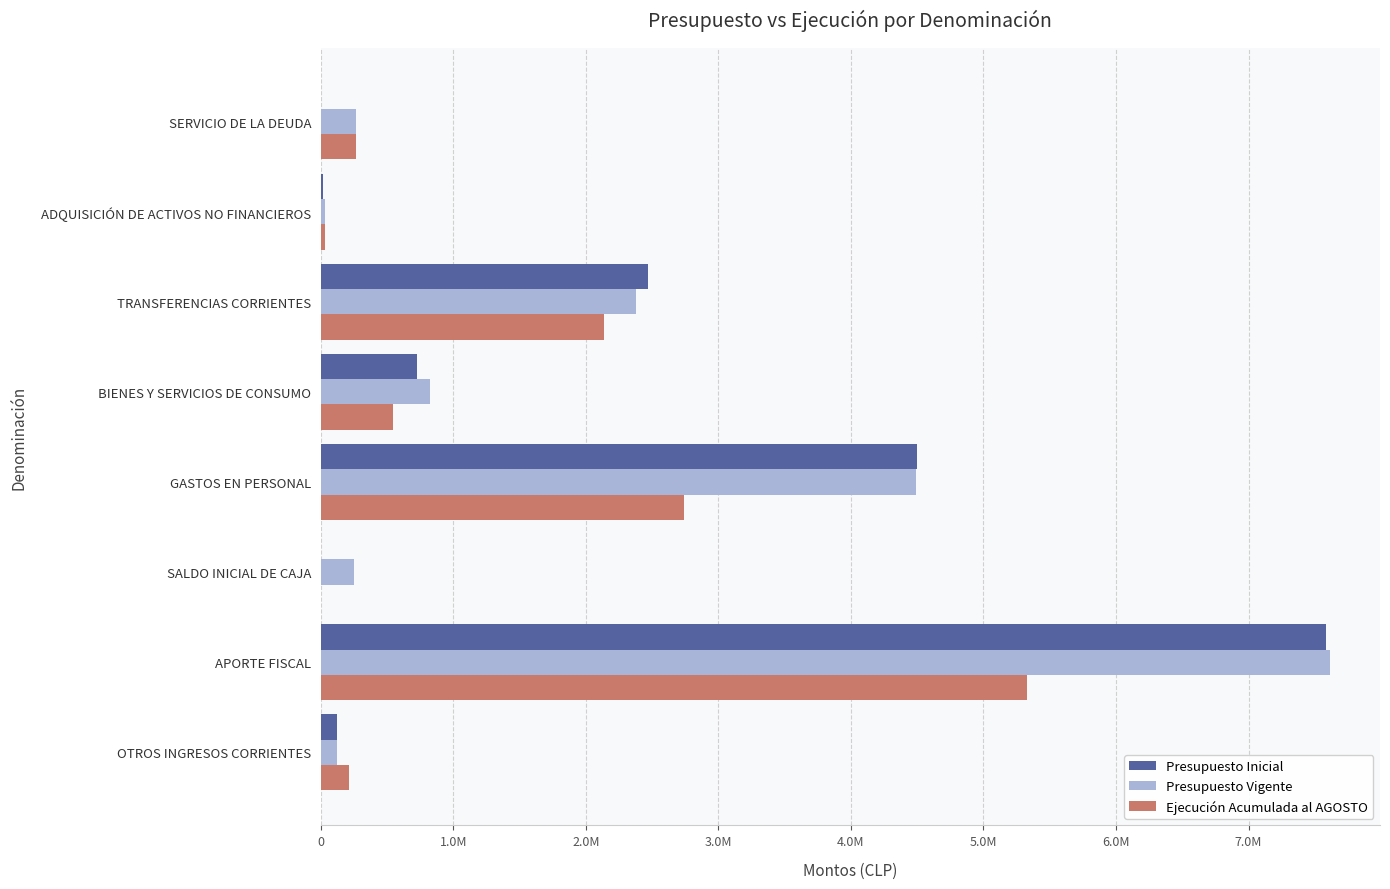

Which series has the largest total across all categories?

Presupuesto Vigente